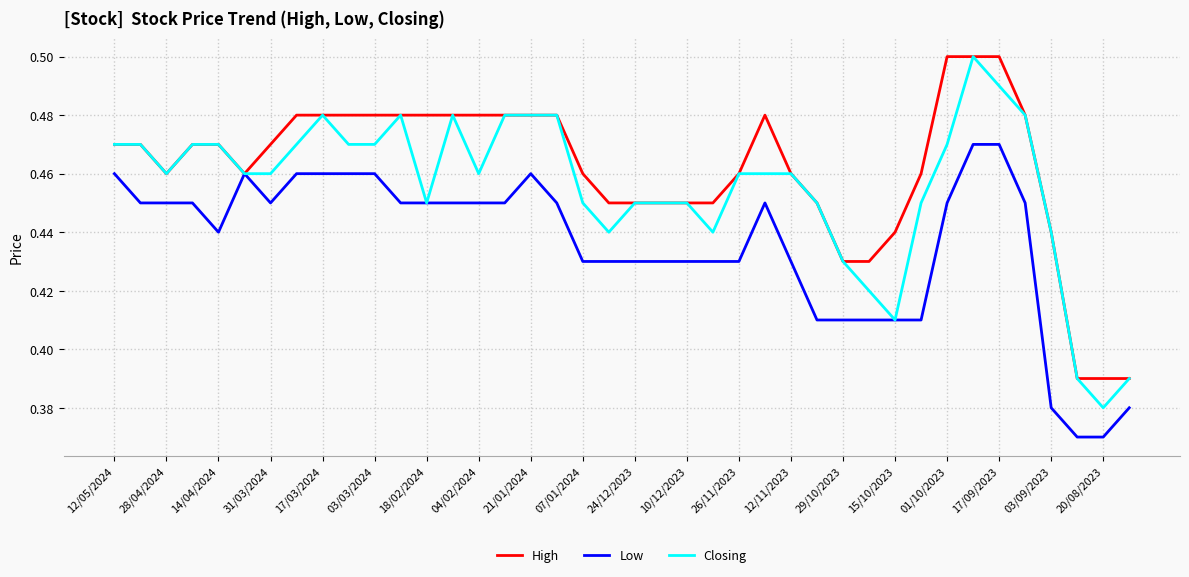

Which series has the largest total across all categories?

High